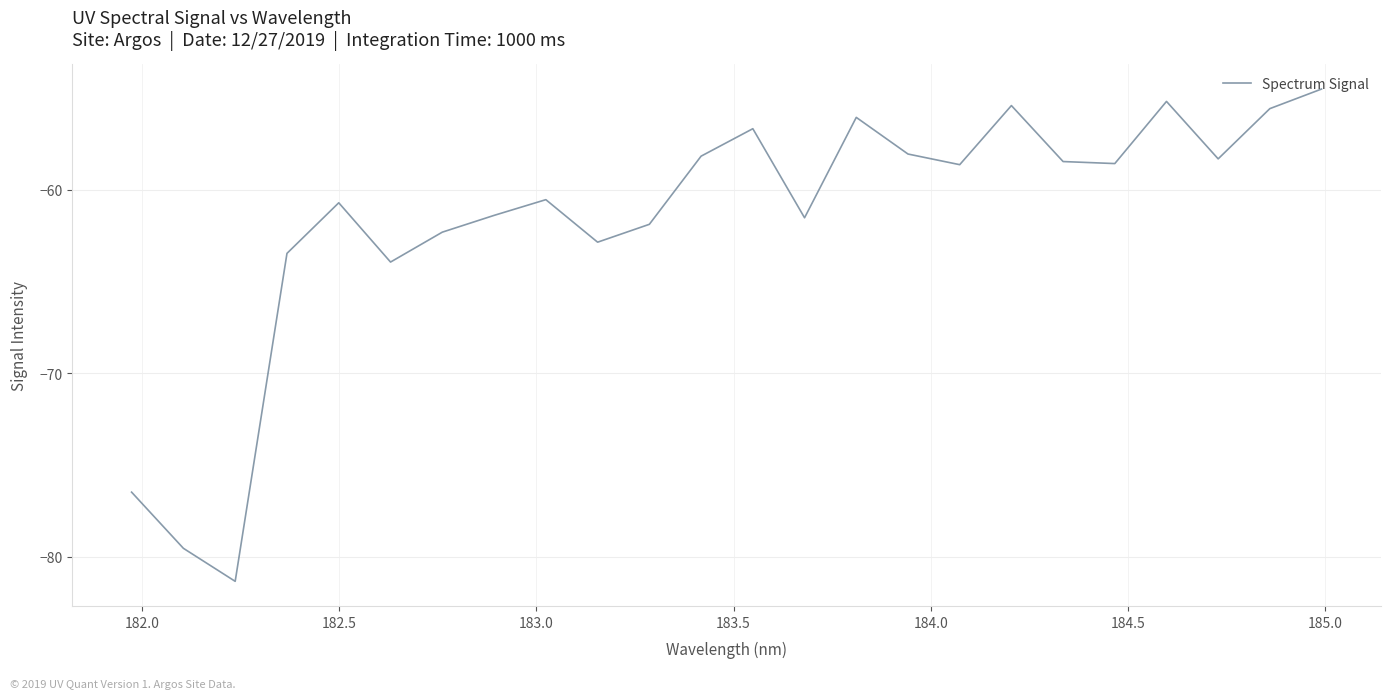

How many distinct data groups are displayed?

1